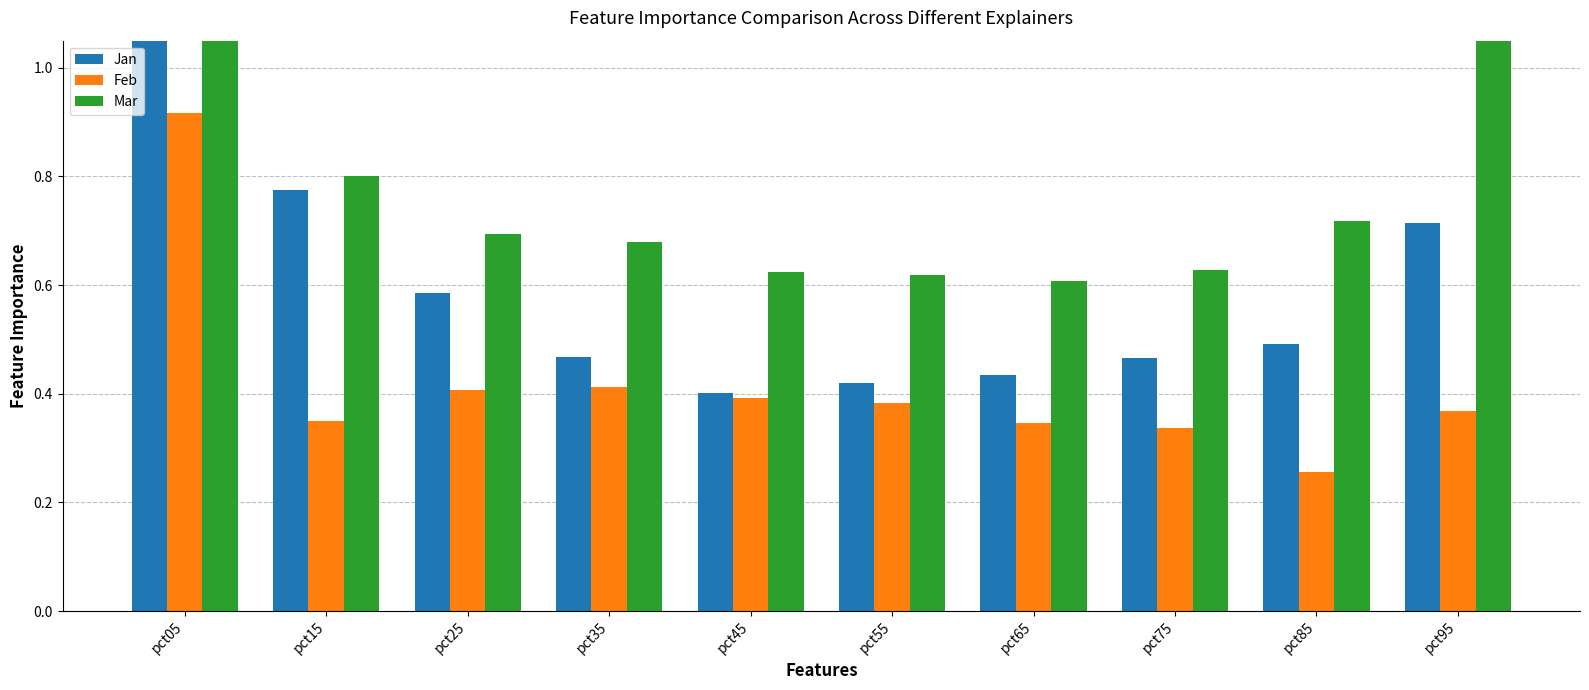

What is the average value of the Mar series?

0.8